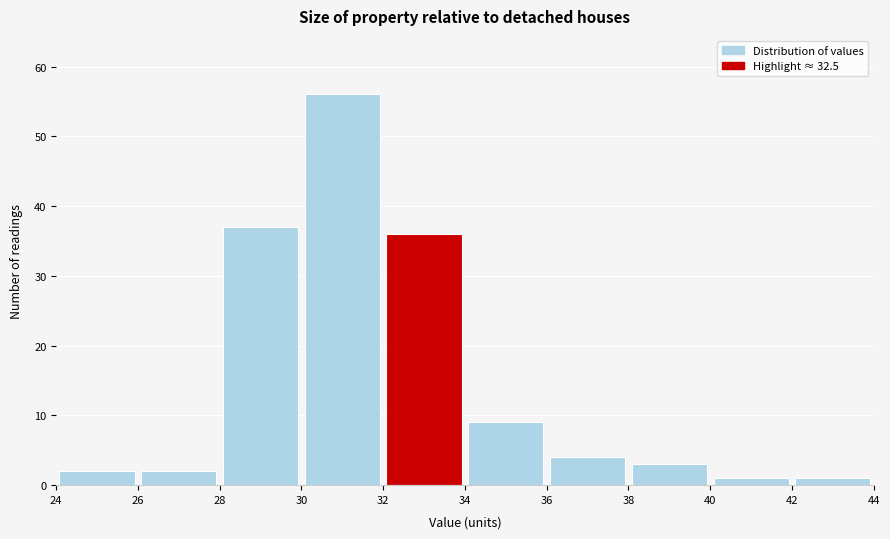

How tall is the bar that spans 38 to 40 on the x-axis? The values are not printed on the chart, so give them approximately, as read against the axis.

3